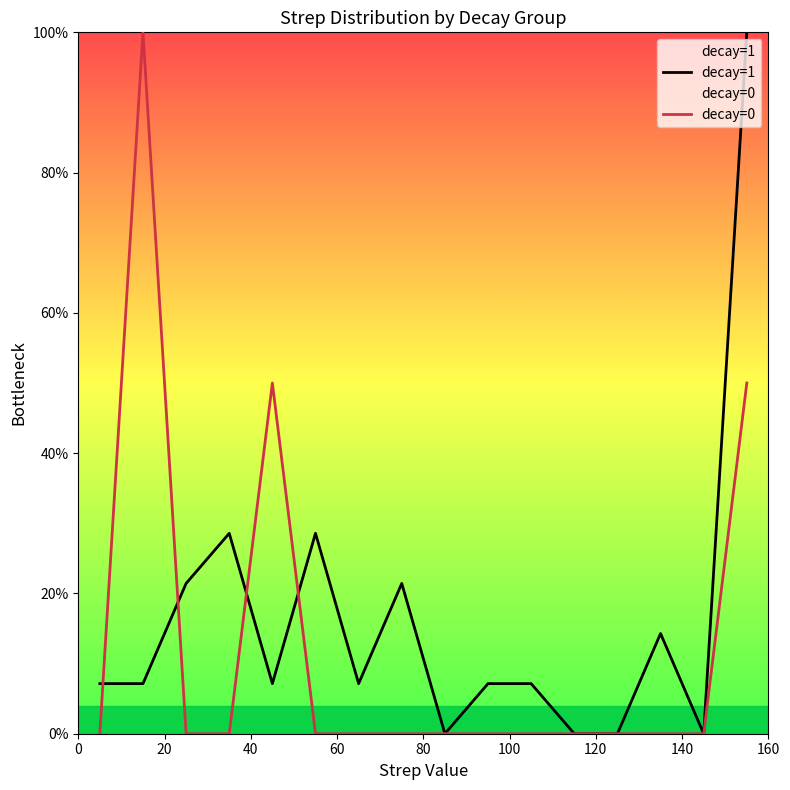

How many data points does each series have?

16